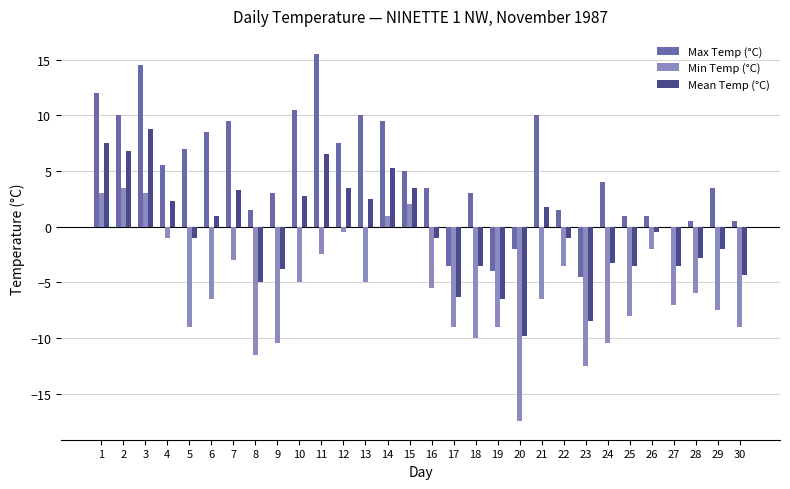

Reading left to right, transcribe all the data shown in this chart.

Max Temp (°C): 1=12.0	2=10.0	3=14.5	4=5.5	5=7.0	6=8.5	7=9.5	8=1.5	9=3.0	10=10.5	11=15.5	12=7.5	13=10.0	14=9.5	15=5.0	16=3.5	17=-3.5	18=3.0	19=-4.0	20=-2.0	21=10.0	22=1.5	23=-4.5	24=4.0	25=1.0	26=1.0	27=0.0	28=0.5	29=3.5	30=0.5
Min Temp (°C): 1=3.0	2=3.5	3=3.0	4=-1.0	5=-9.0	6=-6.5	7=-3.0	8=-11.5	9=-10.5	10=-5.0	11=-2.5	12=-0.5	13=-5.0	14=1.0	15=2.0	16=-5.5	17=-9.0	18=-10.0	19=-9.0	20=-17.5	21=-6.5	22=-3.5	23=-12.5	24=-10.5	25=-8.0	26=-2.0	27=-7.0	28=-6.0	29=-7.5	30=-9.0
Mean Temp (°C): 1=7.5	2=6.8	3=8.8	4=2.3	5=-1.0	6=1.0	7=3.3	8=-5.0	9=-3.8	10=2.8	11=6.5	12=3.5	13=2.5	14=5.3	15=3.5	16=-1.0	17=-6.3	18=-3.5	19=-6.5	20=-9.8	21=1.8	22=-1.0	23=-8.5	24=-3.3	25=-3.5	26=-0.5	27=-3.5	28=-2.8	29=-2.0	30=-4.3